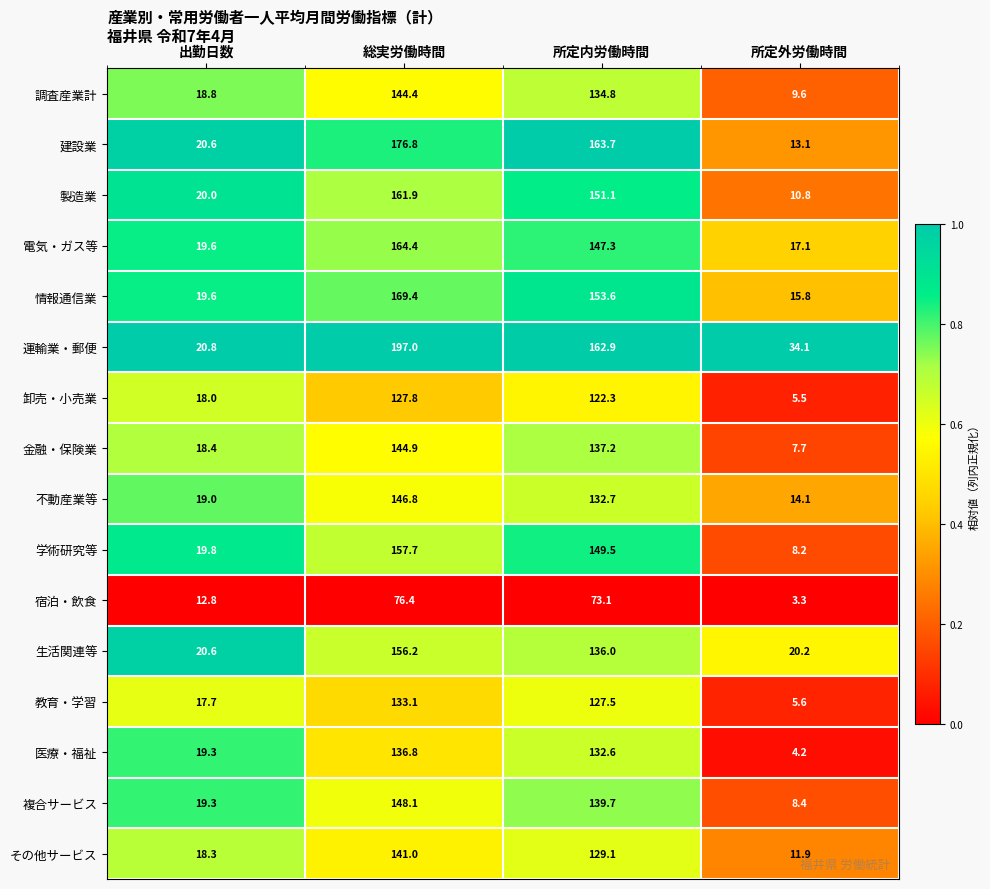

Rank the series at 総実労働時間 from lowest to highest value.

宿泊・飲食, 卸売・小売業, 教育・学習, 医療・福祉, その他サービス, 調査産業計, 金融・保険業, 不動産業等, 複合サービス, 生活関連等, 学術研究等, 製造業, 電気・ガス等, 情報通信業, 建設業, 運輸業・郵便